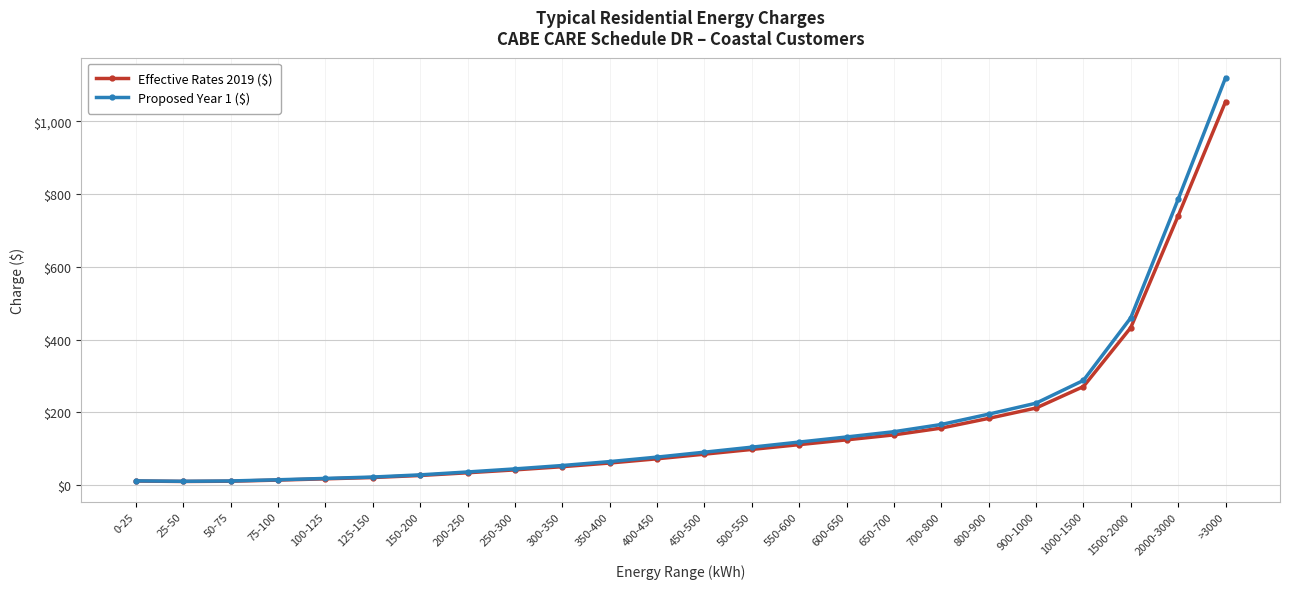

At which category is the sum across all series the highest?

>3000